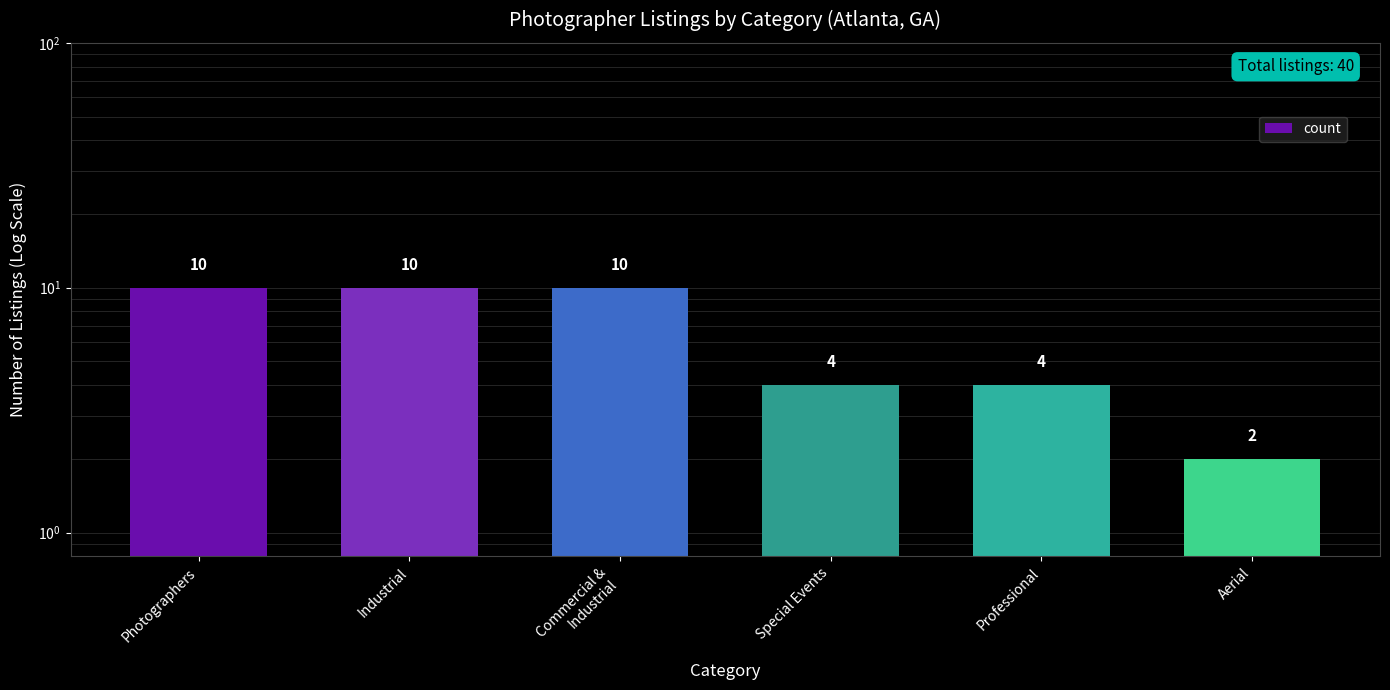

Between Aerial and Photographers, which is larger?

Photographers